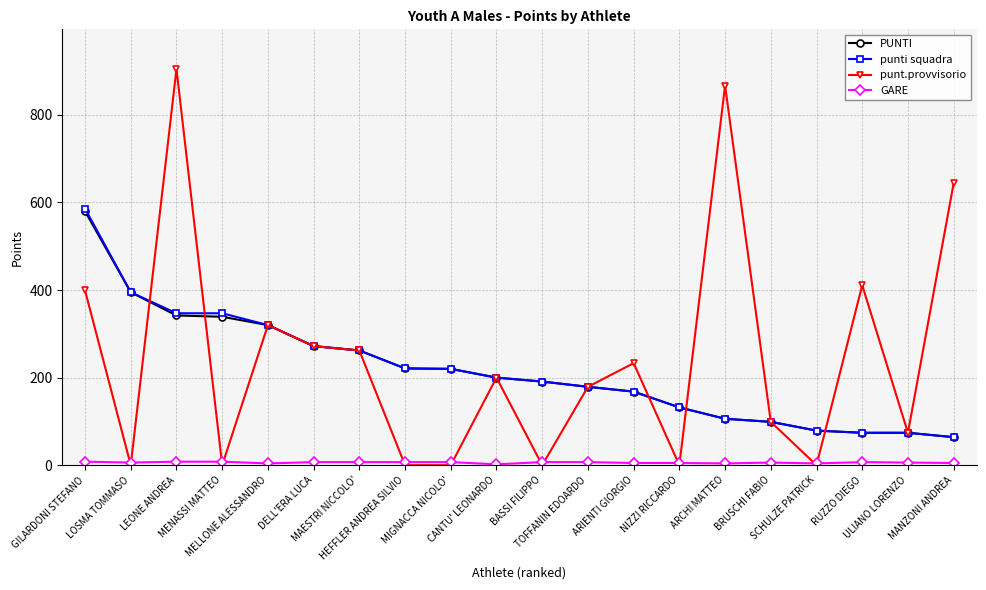

What is the value of the PUNTI point at the 19th from the left?

74